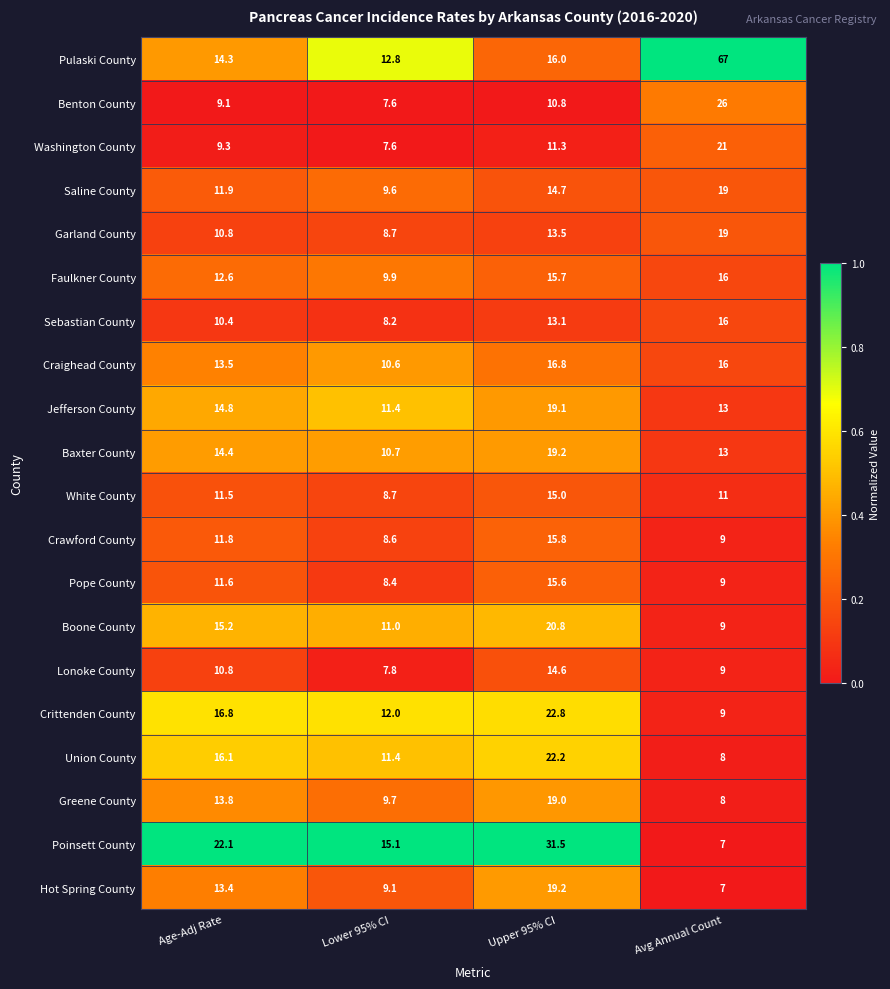

Between Lower 95% CI and Upper 95% CI, which series saw the biggest shift?

Poinsett County